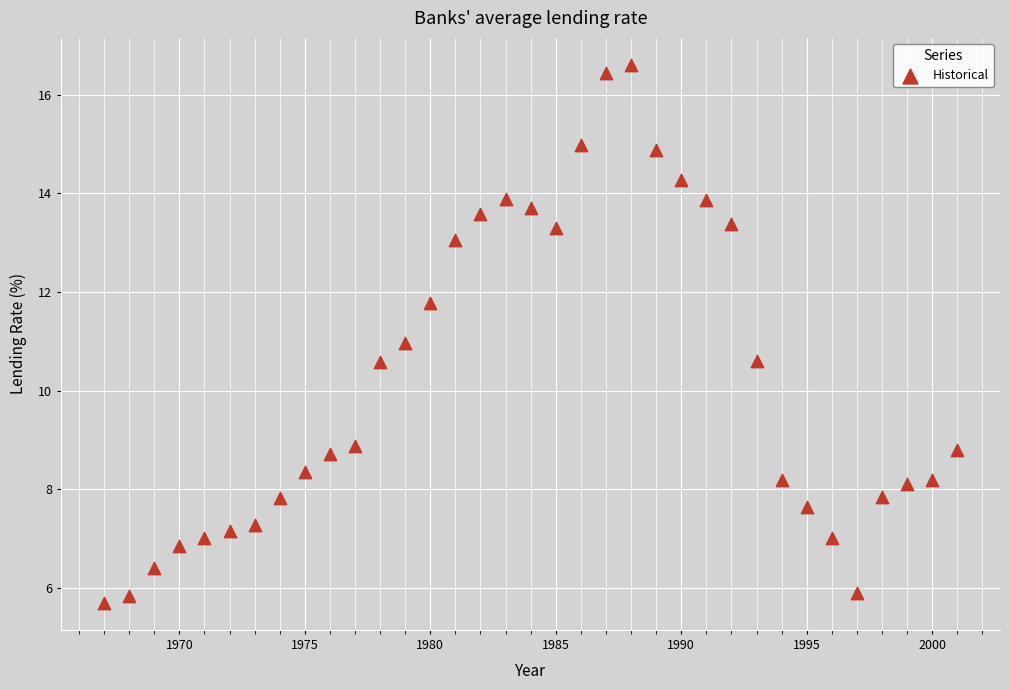

What is the range of X values (max minus min)?

34.0